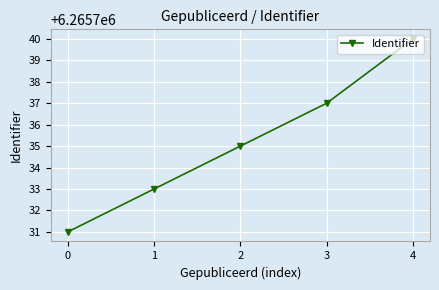

Count the values in the range 6265733 to 6265737.

3